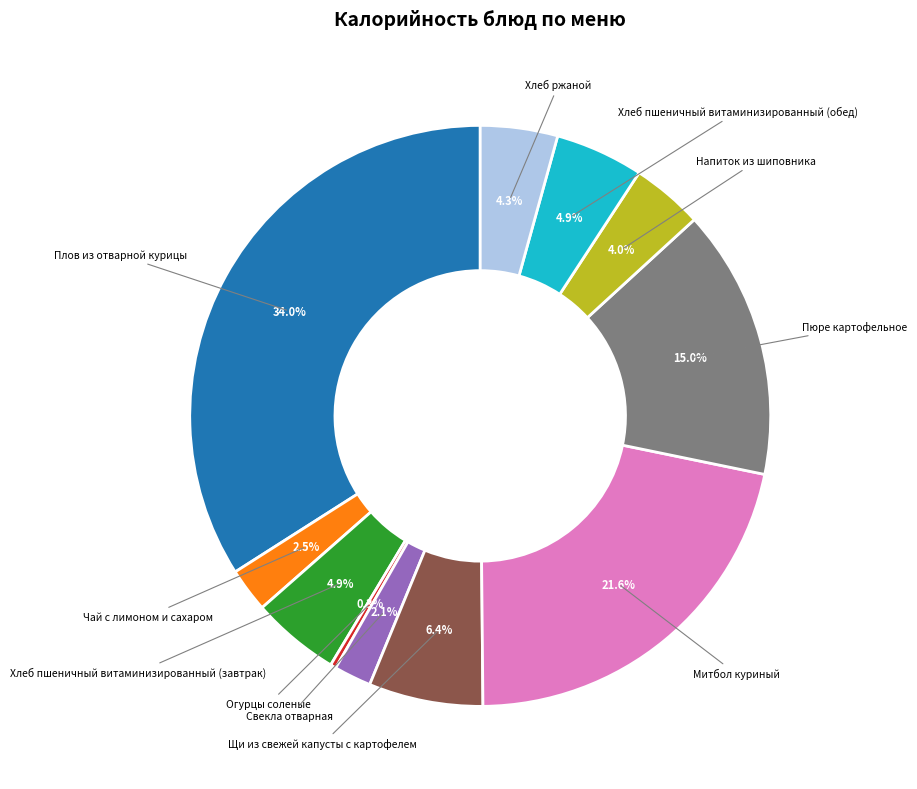

Does any single category account for the majority?

No